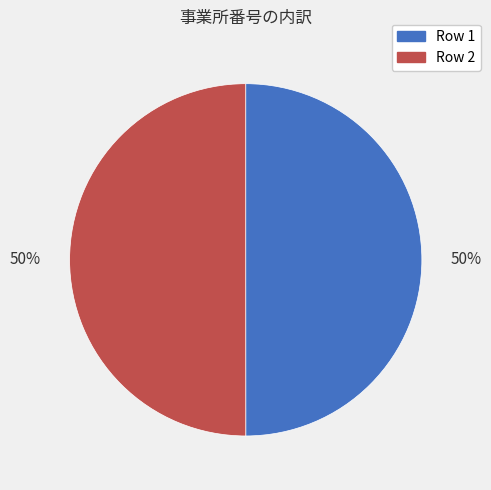

Count the number of slices in the pie.

2